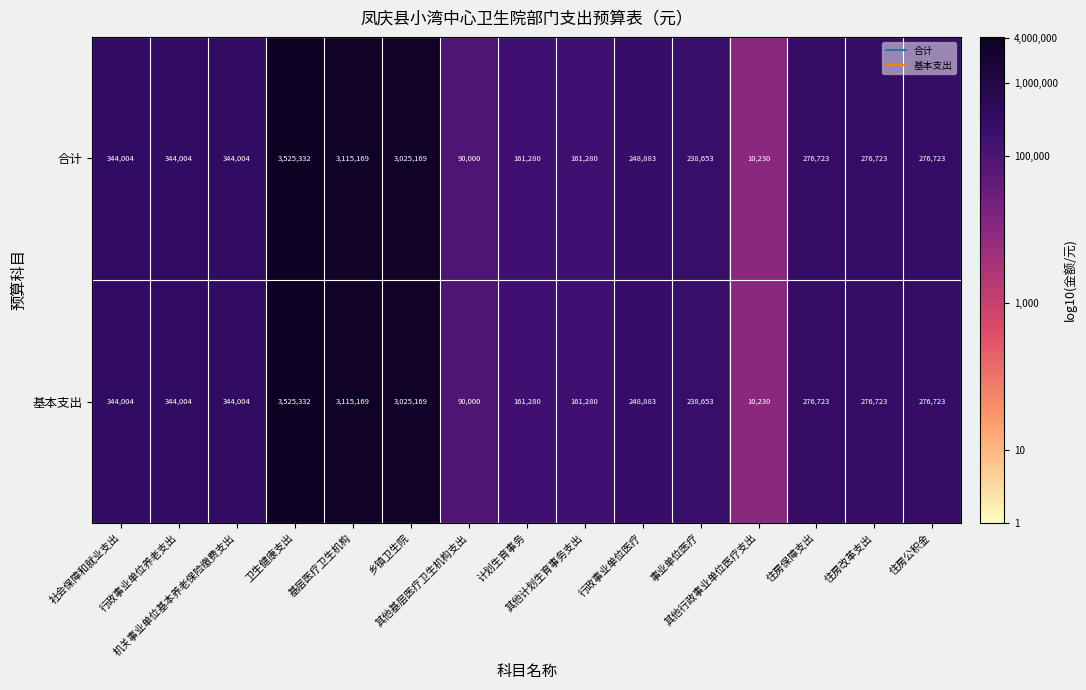

What is the minimum value for 合计?

10230